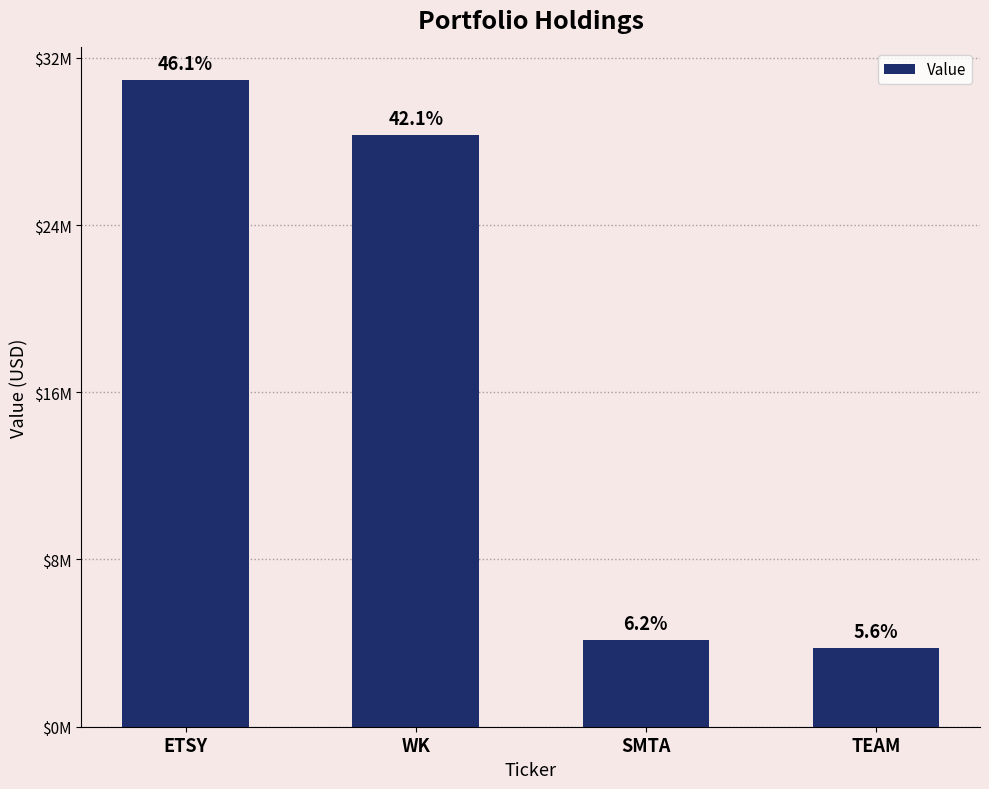

Rank the categories by value from lowest to highest.

TEAM, SMTA, WK, ETSY